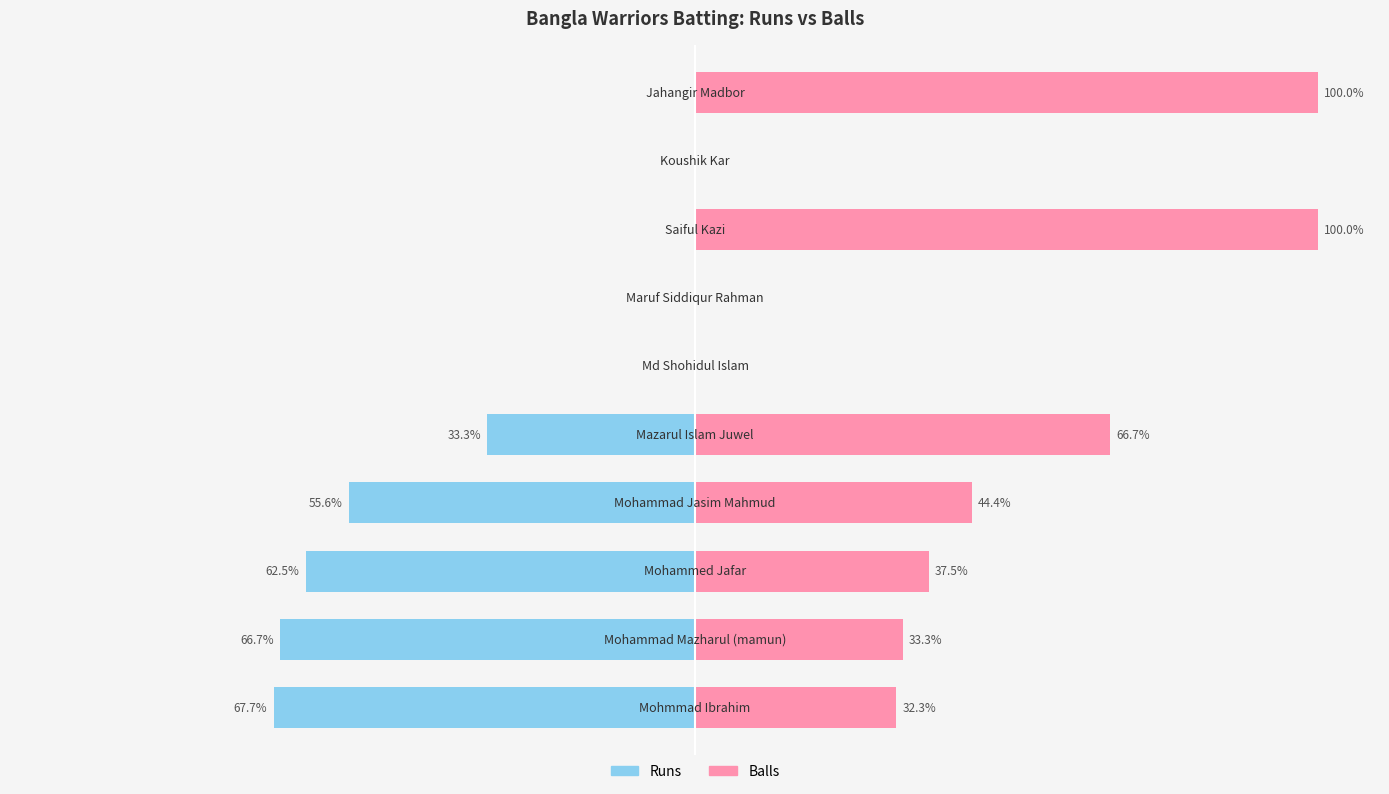

Rank the series by their average value, from lowest to highest.

Runs, Balls